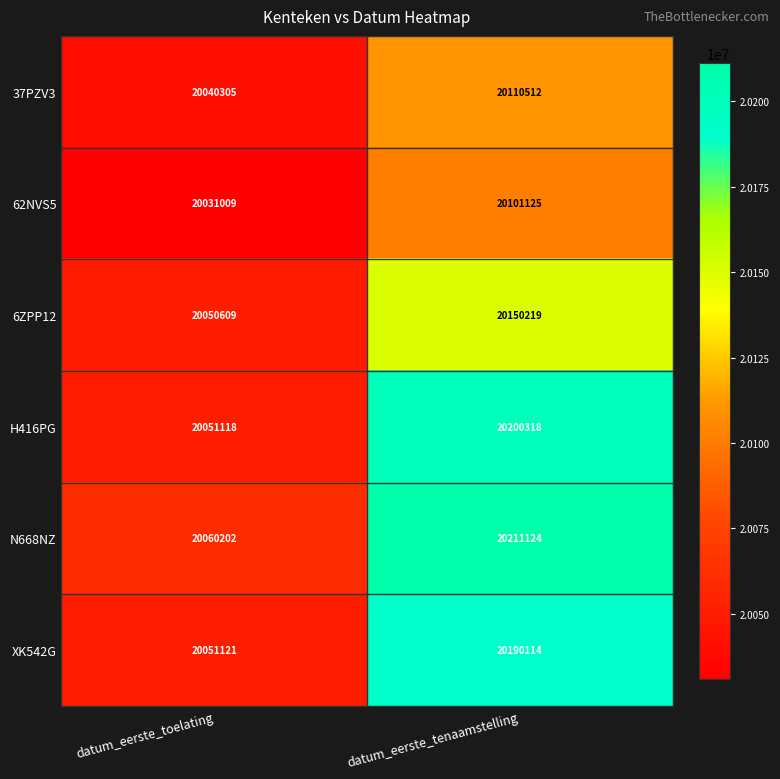

What is the spread (max minus min) of values at datum_eerste_toelating?

29193